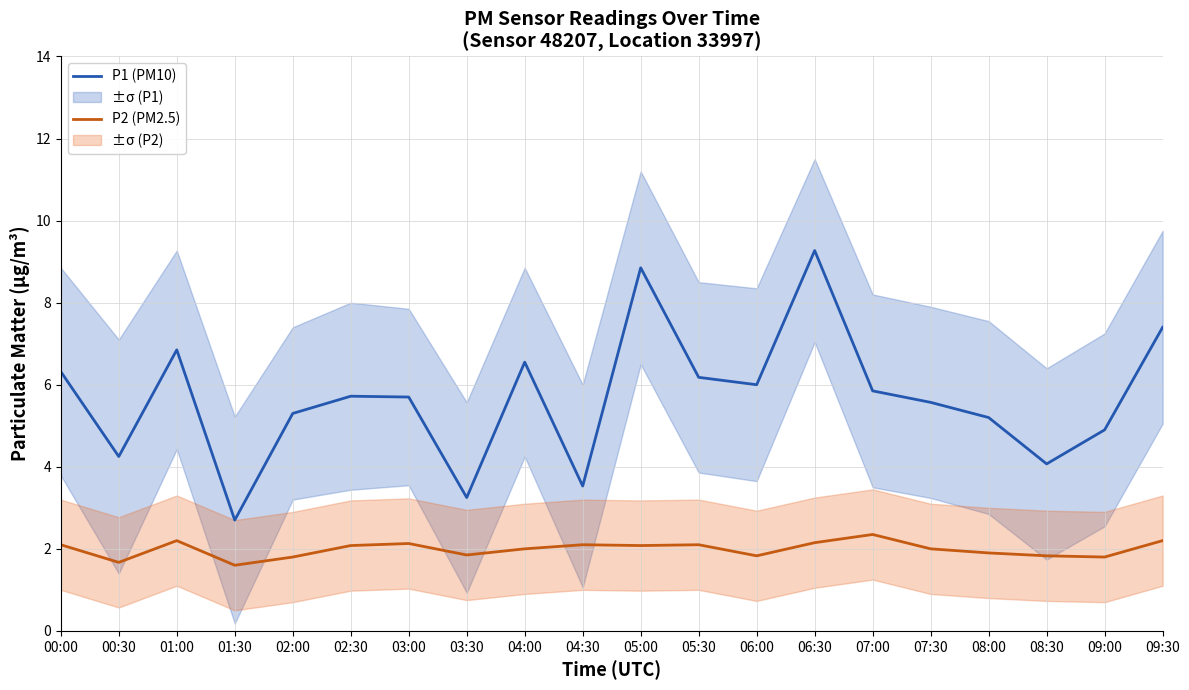

Reading left to right, extract all data points from this chart.

P1 (PM10): 6.3	4.2	6.8	2.7	5.3	5.7	5.7	3.2	6.5	3.5	8.8	6.2	6.0	9.3	5.8	5.6	5.2	4.1	4.9	7.4
P2 (PM2.5): 2.1	1.7	2.2	1.6	1.8	2.1	2.1	1.9	2.0	2.1	2.1	2.1	1.8	2.1	2.4	2.0	1.9	1.8	1.8	2.2